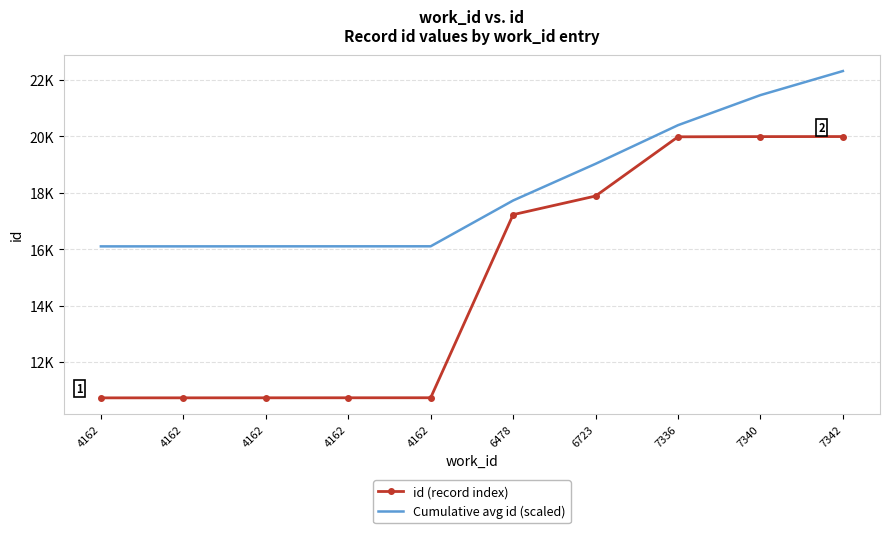

Reading right to left, transcribe all the data shown in this chart.

id (record index): 7342=19992.0	7340=19990.0	7336=19983.0	6723=17885.0	6478=17225.0	4162=10738.0	4162=10737.0	4162=10736.0	4162=10735.0	4162=10734.0
Cumulative avg id (scaled): 7342=22313.2	7340=21460.5	7336=20394.9	6723=19026.4	6478=17726.2	4162=16104.0	4162=16103.2	4162=16102.5	4162=16101.8	4162=16101.0